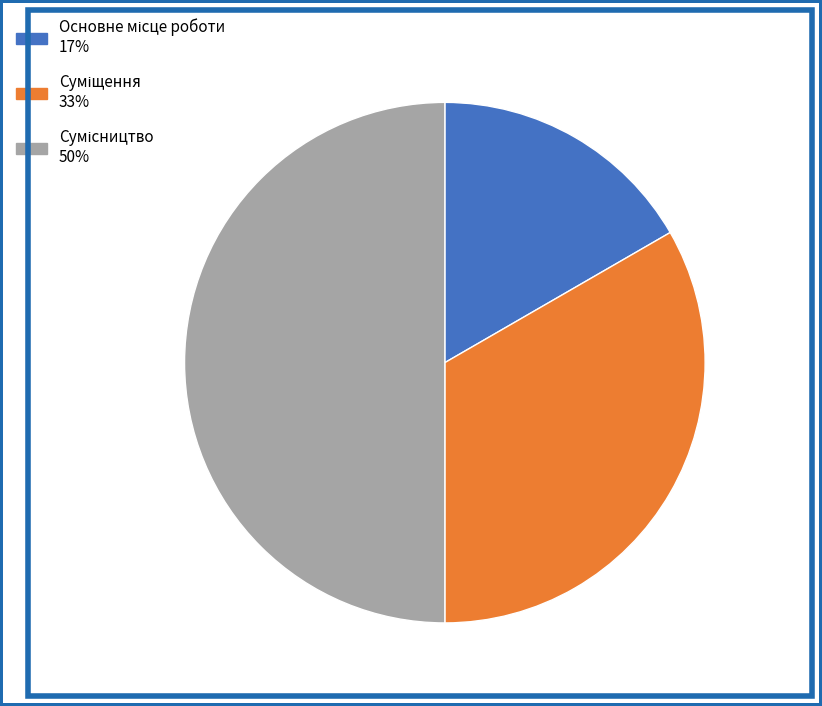

Which category has the biggest portion of the pie?

Сумісництво